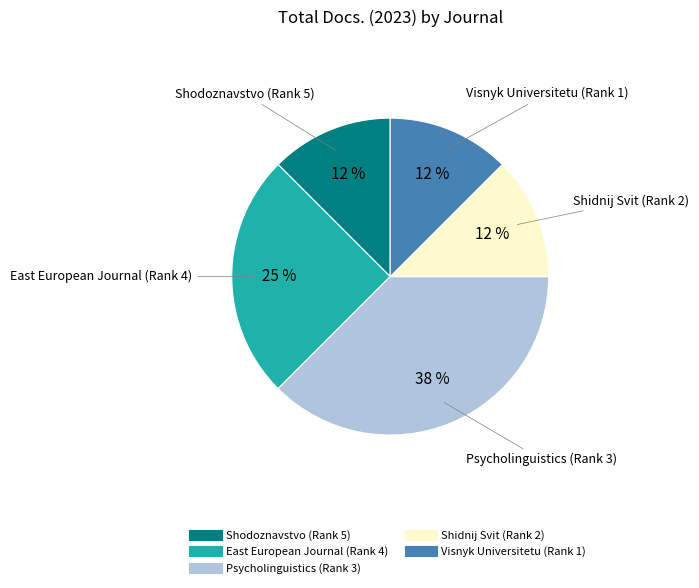

To the nearest percent, what percentage of the pie is East European Journal (Rank 4)?

25%